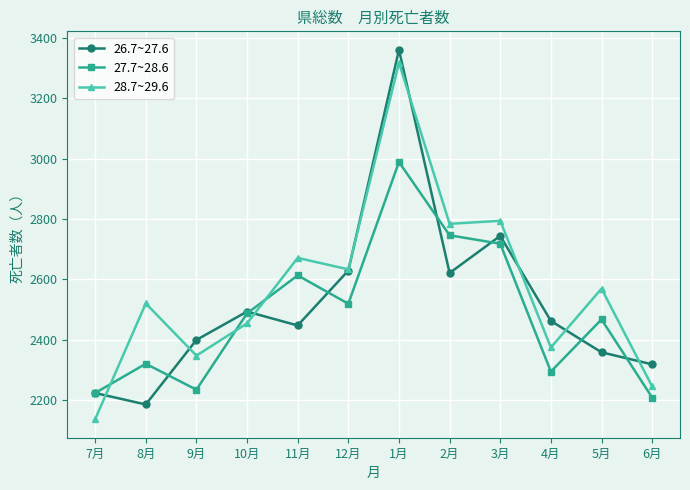

Reading left to right, transcribe all the data shown in this chart.

26.7~27.6: 7月=2223	8月=2185	9月=2399	10月=2493	11月=2447	12月=2629	1月=3361	2月=2621	3月=2744	4月=2462	5月=2358	6月=2318
27.7~28.6: 7月=2223	8月=2320	9月=2234	10月=2487	11月=2613	12月=2519	1月=2989	2月=2746	3月=2718	4月=2294	5月=2467	6月=2208
28.7~29.6: 7月=2136	8月=2520	9月=2347	10月=2454	11月=2671	12月=2633	1月=3318	2月=2784	3月=2794	4月=2374	5月=2569	6月=2245